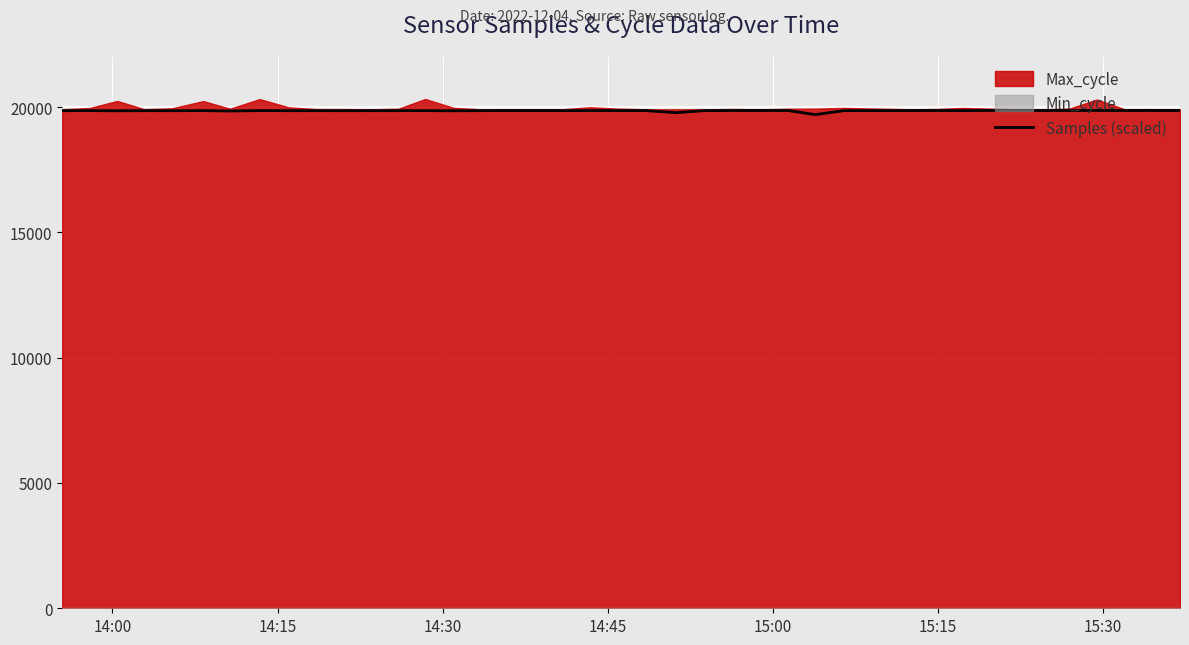

Is it true that the value at 15:15 is 9286.2?

False